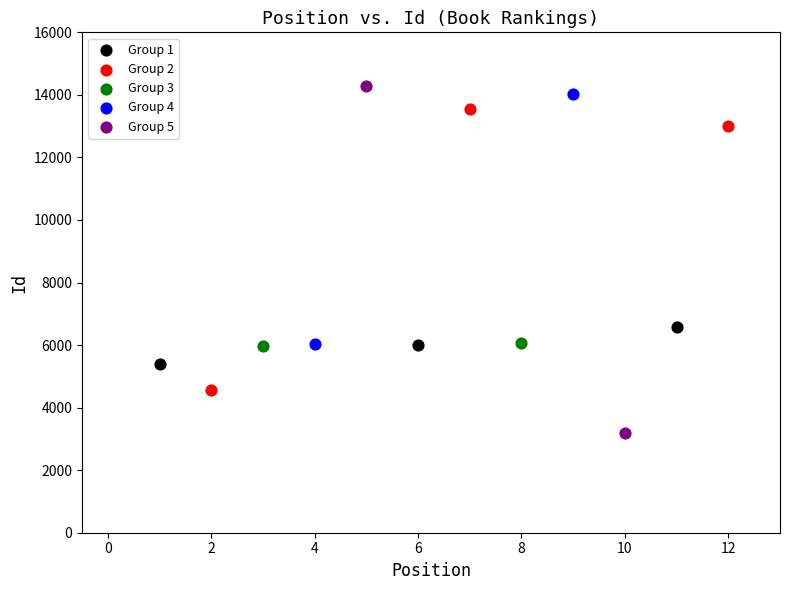

What are all the series names shown in the legend?

Group 1, Group 2, Group 3, Group 4, Group 5